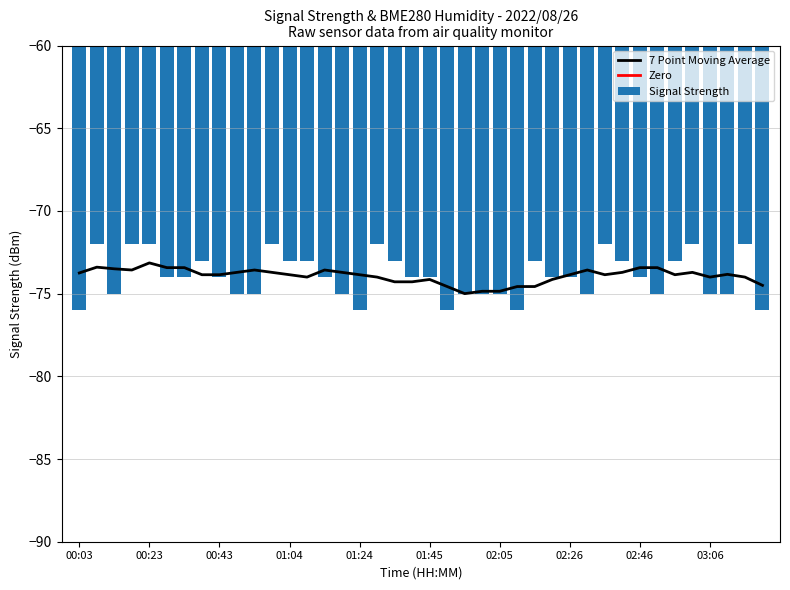

Where does the data first go above -74?

00:08